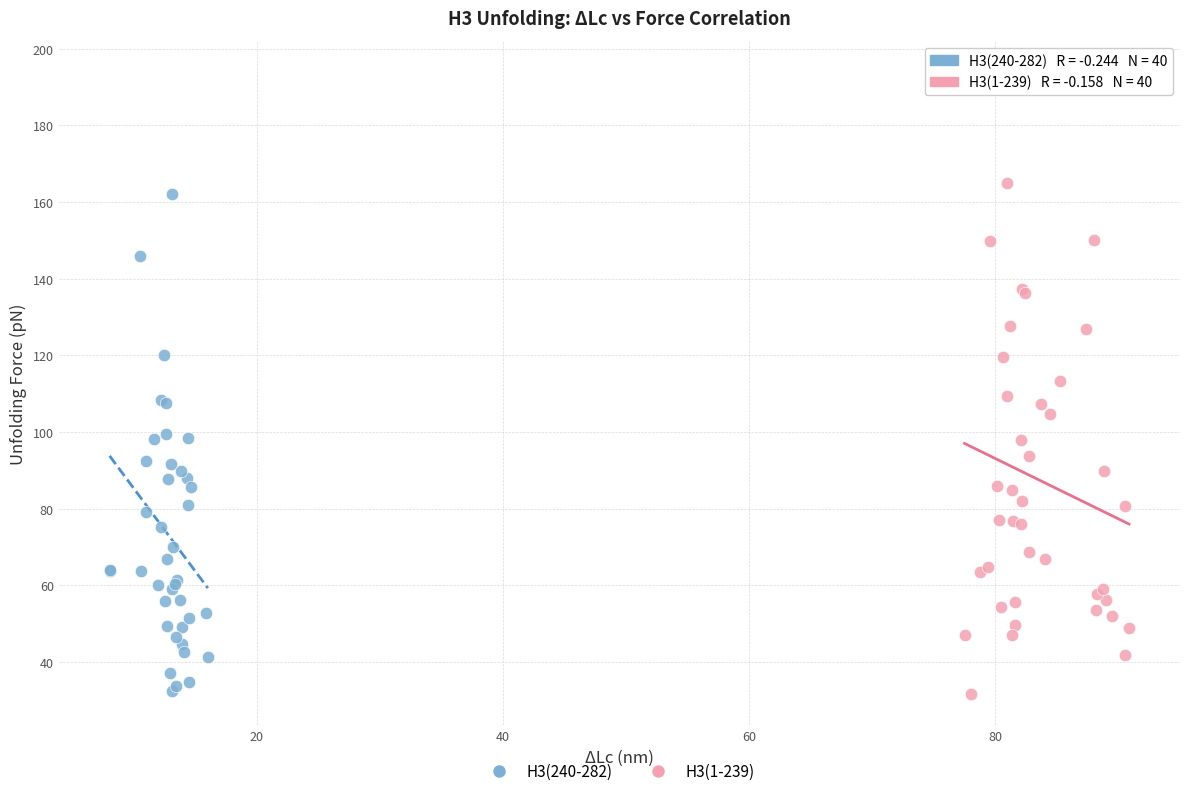

Which series contains the highest Y value?

H3(1-239)